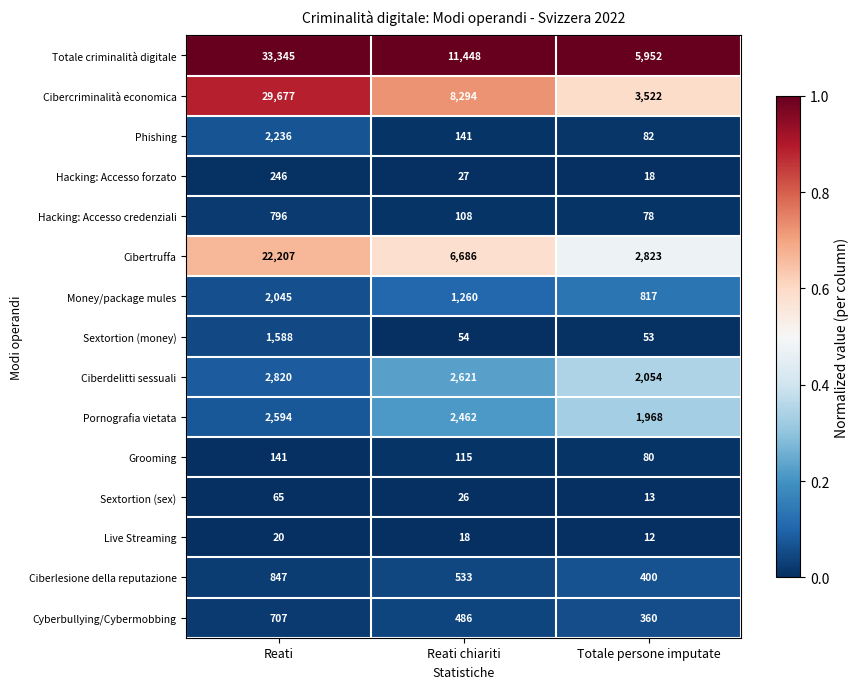

Which series has the largest total across all categories?

Totale criminalità digitale